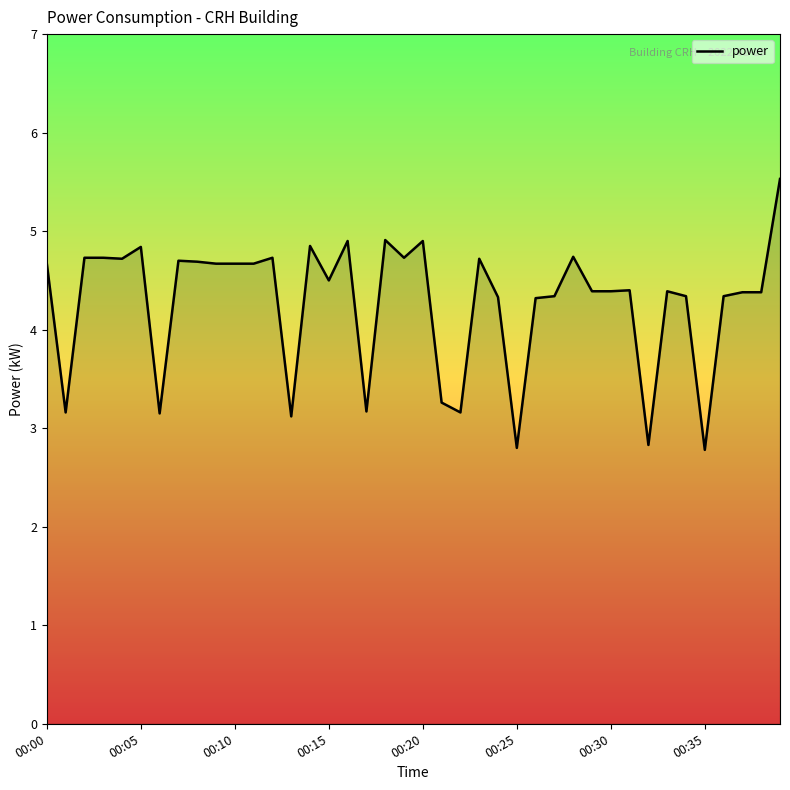

What is the maximum value shown in the chart?

5.5